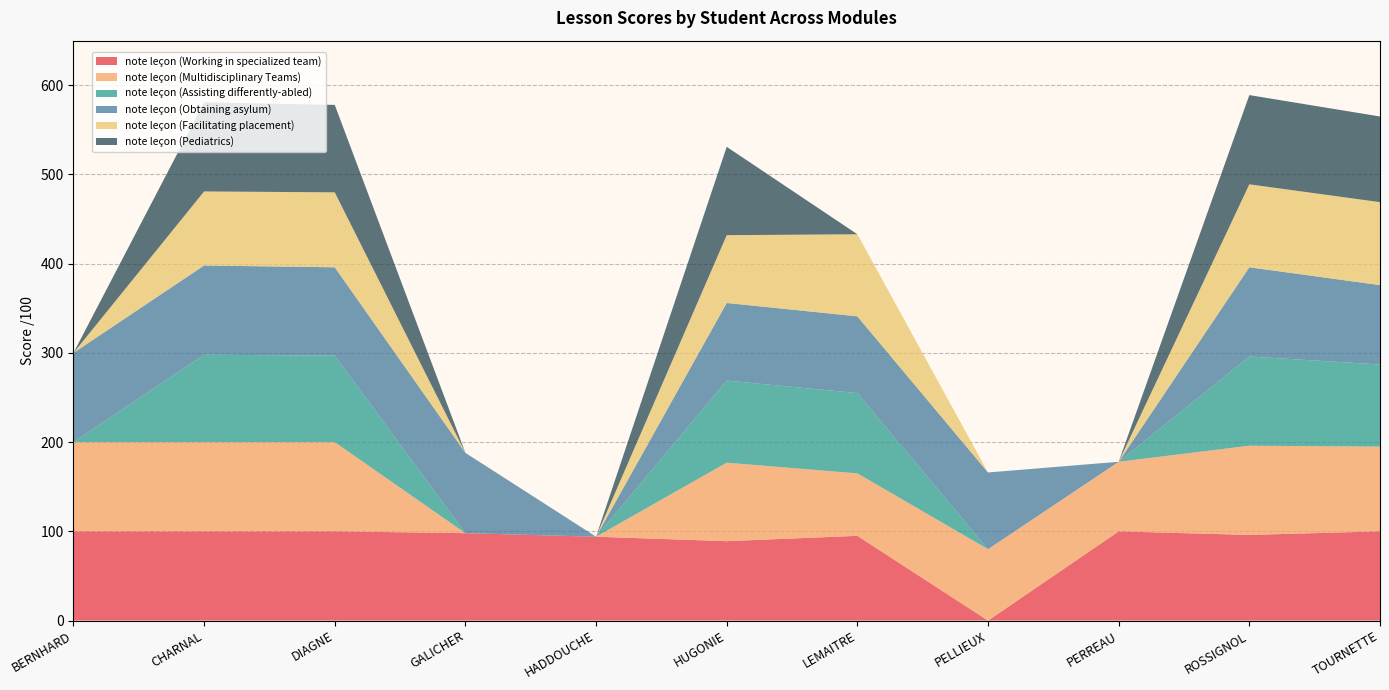

Reading left to right, what are all the values shown in this chart?

note leçon (Working in specialized team): 100	100	100	98	94	89	95	0	100	96	100
note leçon (Multidisciplinary Teams): 100	100	100	0	0	88	70	80	78	100	95
note leçon (Assisting differently-abled): 0	98	97	0	0	92	90	0	0	100	92
note leçon (Obtaining asylum): 100	100	99	90	0	87	86	86	0	100	89
note leçon (Facilitating placement): 0	83	84	0	0	76	92	0	0	93	93
note leçon (Pediatrics): 0	100	98	0	0	99	0	0	0	100	96